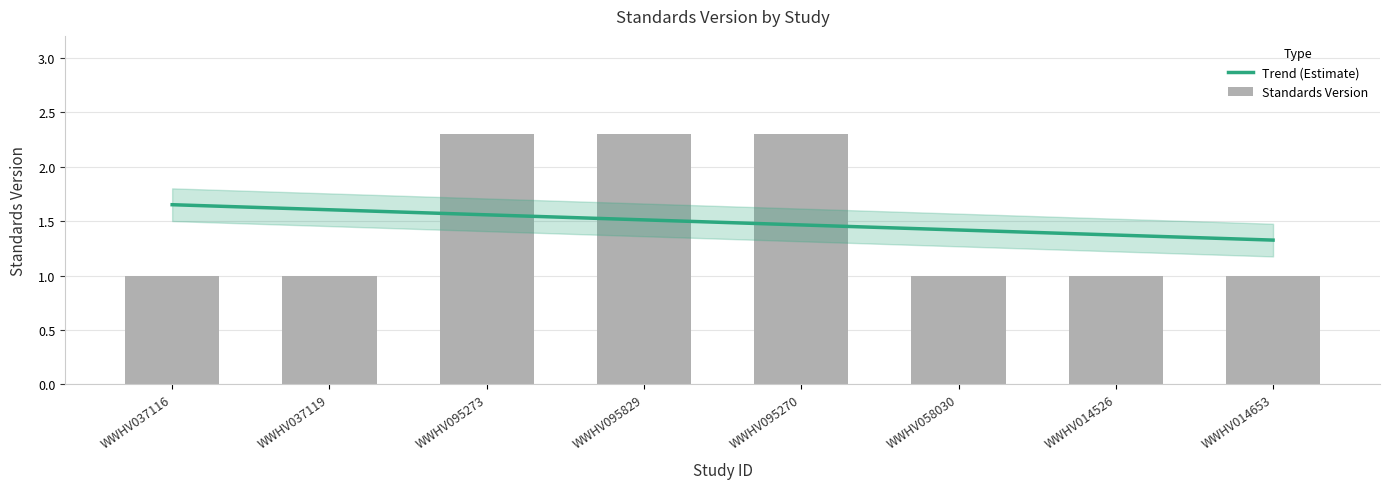

Are the bars grouped side by side (vs. stacked)?

No